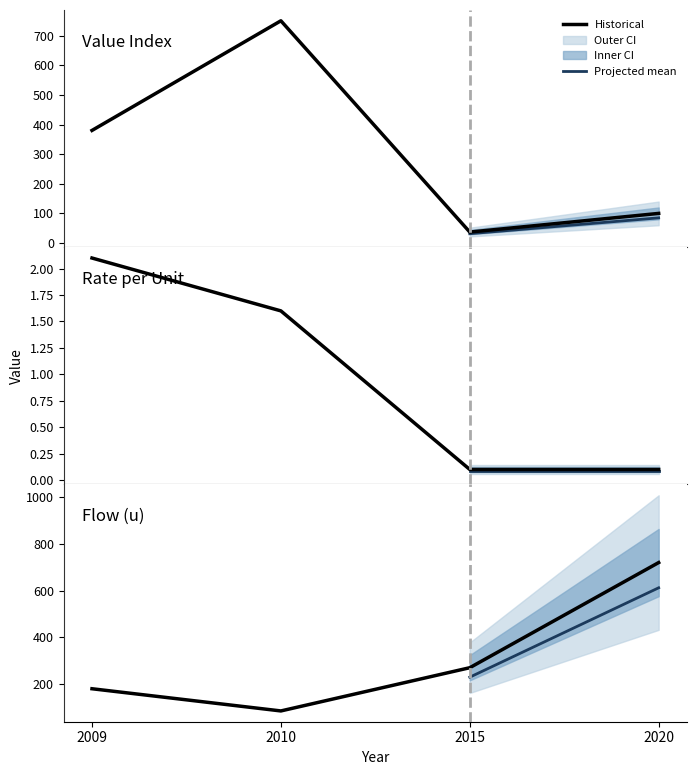

Is it true that flow_u equals 720.0 at 2020?

True